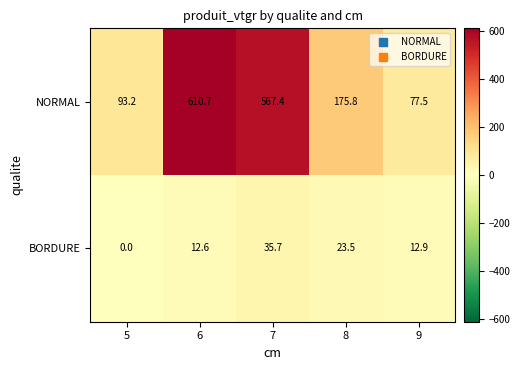

Is it true that BORDURE equals 21.5 at 6?

False